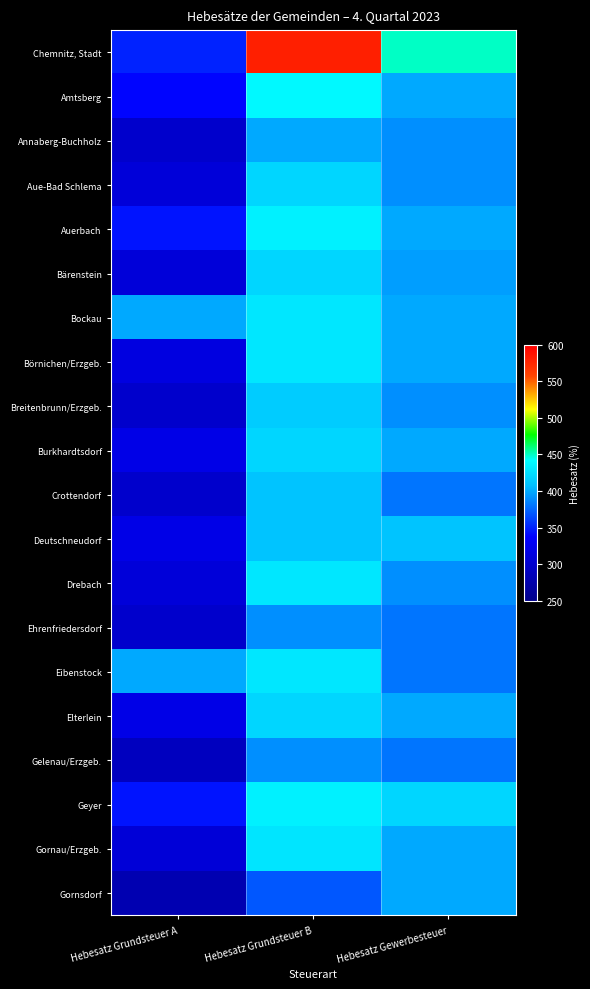

What is the total value across all series at Hebesatz Grundsteuer B?

8503